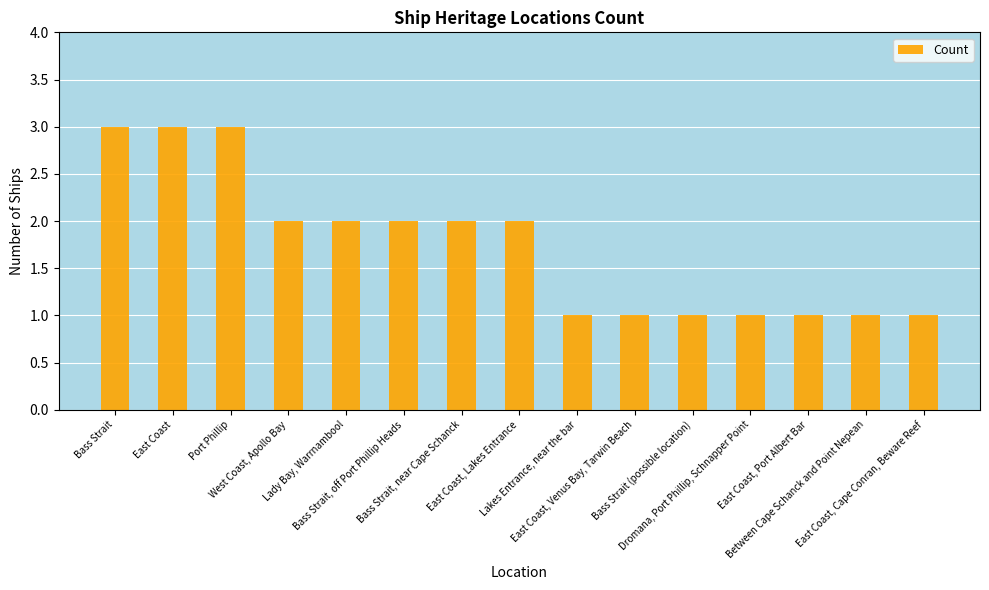

What is the value of the 7th bar from the left?

2